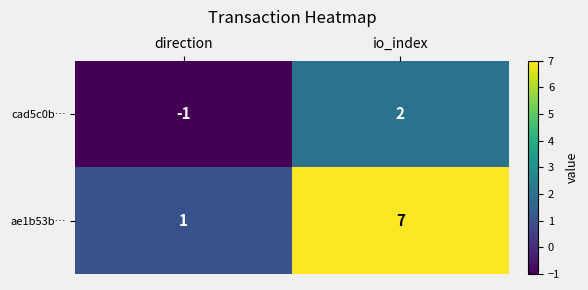

At which category does the chart reach its minimum across all series?

direction